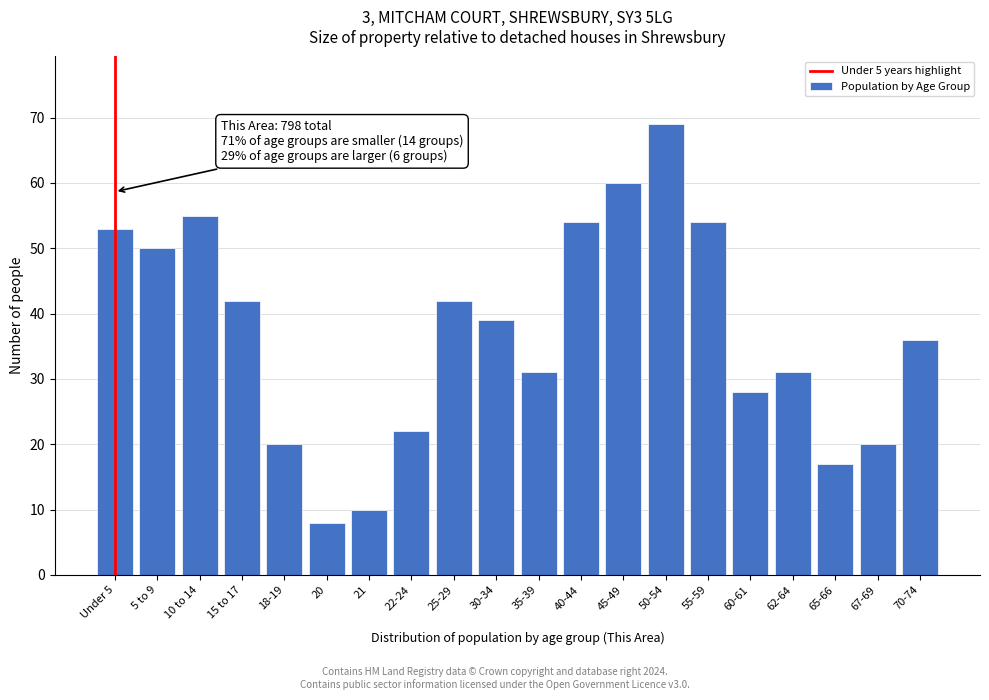

Reading left to right, extract all data points from this chart.

Under 5=53	5 to 9=50	10 to 14=55	15 to 17=42	18-19=20	20=8	21=10	22-24=22	25-29=42	30-34=39	35-39=31	40-44=54	45-49=60	50-54=69	55-59=54	60-61=28	62-64=31	65-66=17	67-69=20	70-74=36